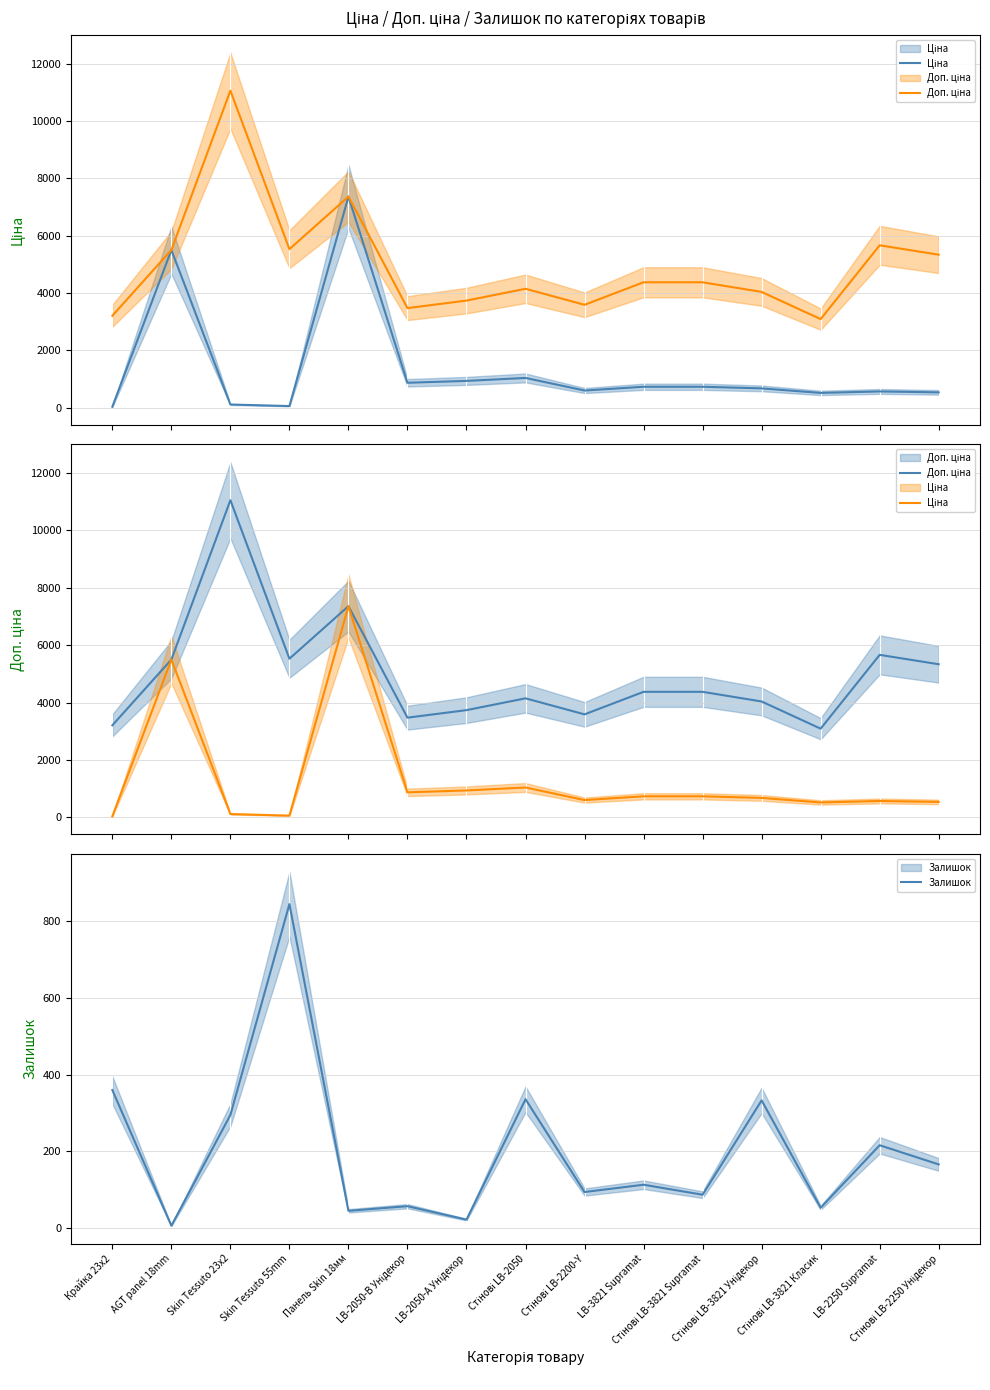

What are all the series names shown in the legend?

Ціна, Доп. ціна, Залишок